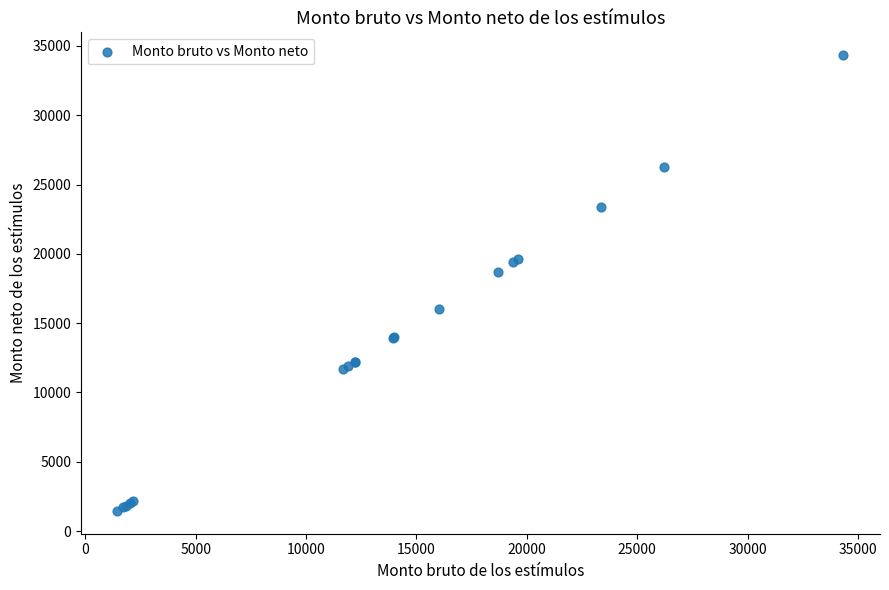

What Y value in the scatter plot is closest to 17893?

18698.0